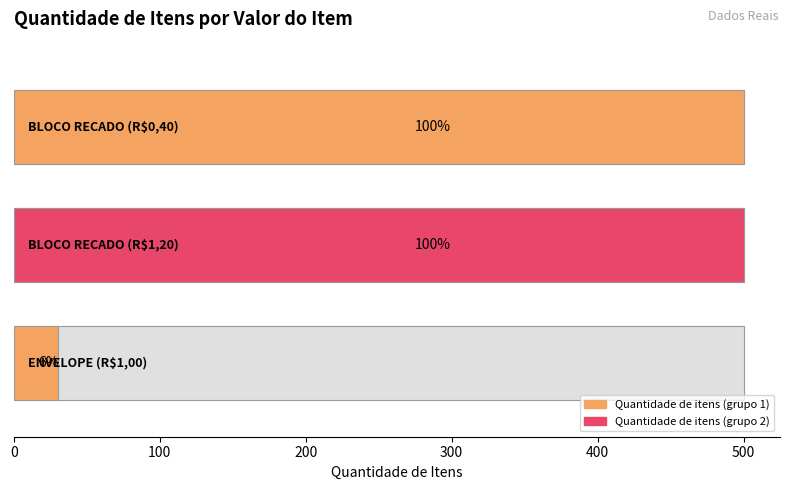

Reading right to left, transcribe all the data shown in this chart.

ENVELOPE (R$1,00)=30	BLOCO RECADO (R$1,20)=500	BLOCO RECADO (R$0,40)=500